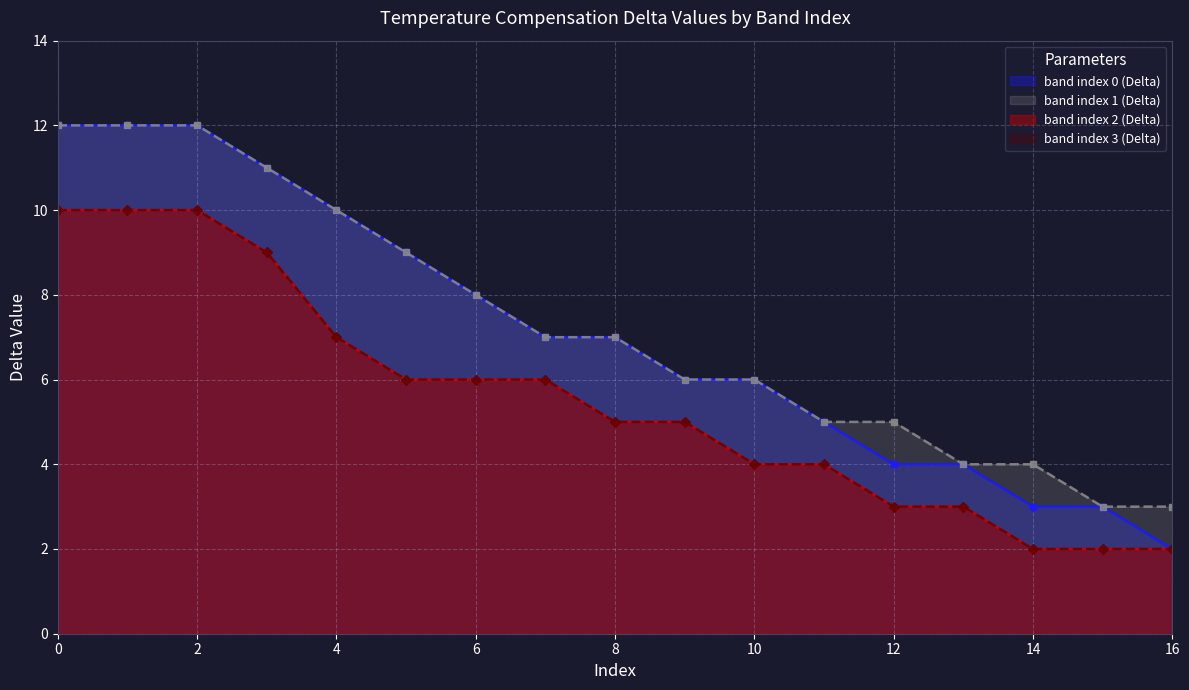

The band index 0 (Delta) series shows 3 at 14. True or false?

True